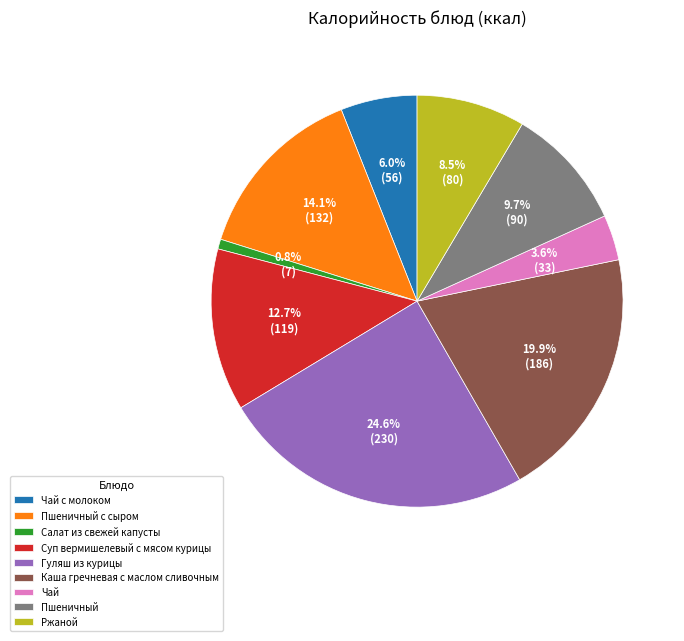

To the nearest percent, what is the average slice percentage?

11%